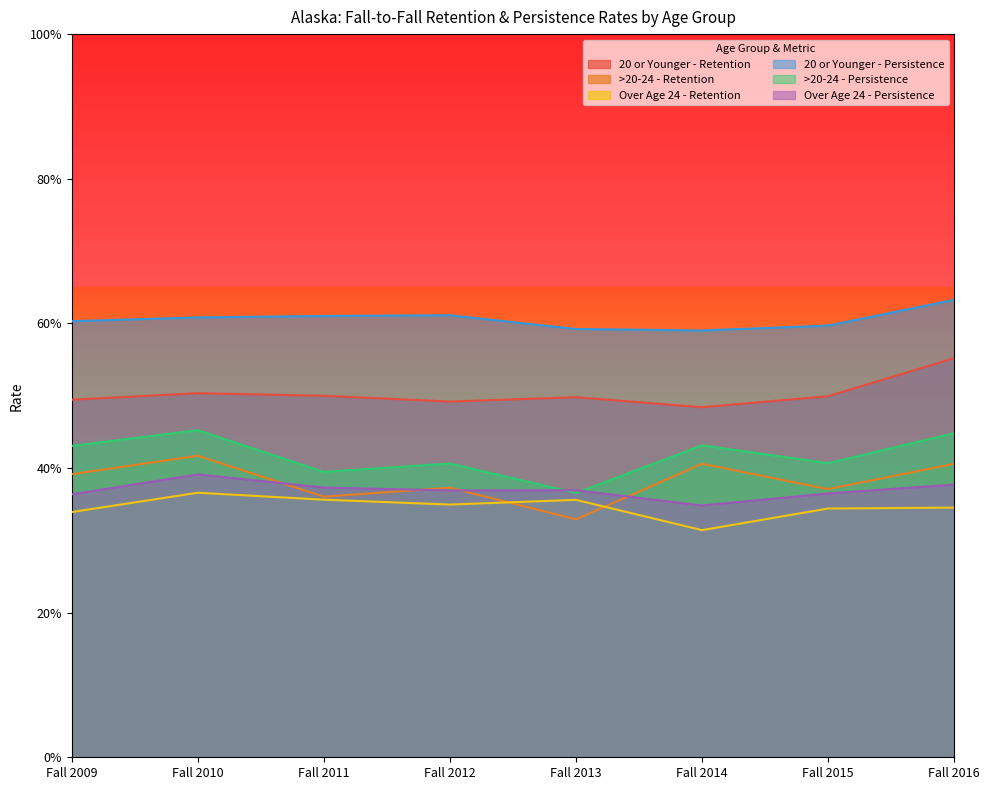

Which series has the largest total across all categories?

20 or Younger - Persistence